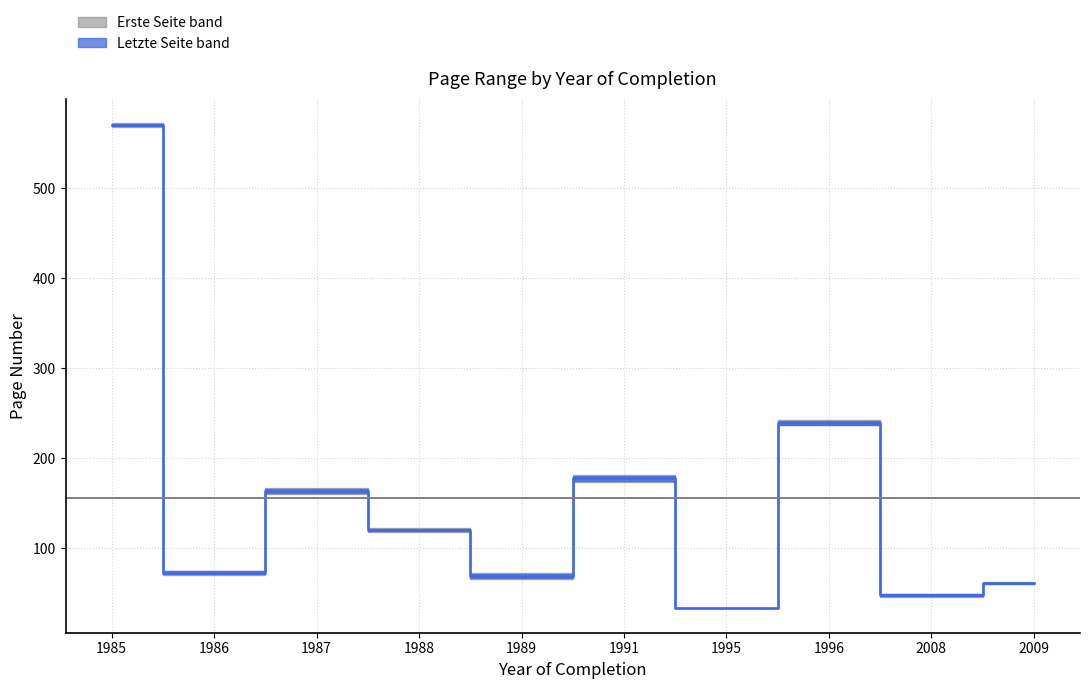

Which series has the widest spread of values?

Letzte Seite